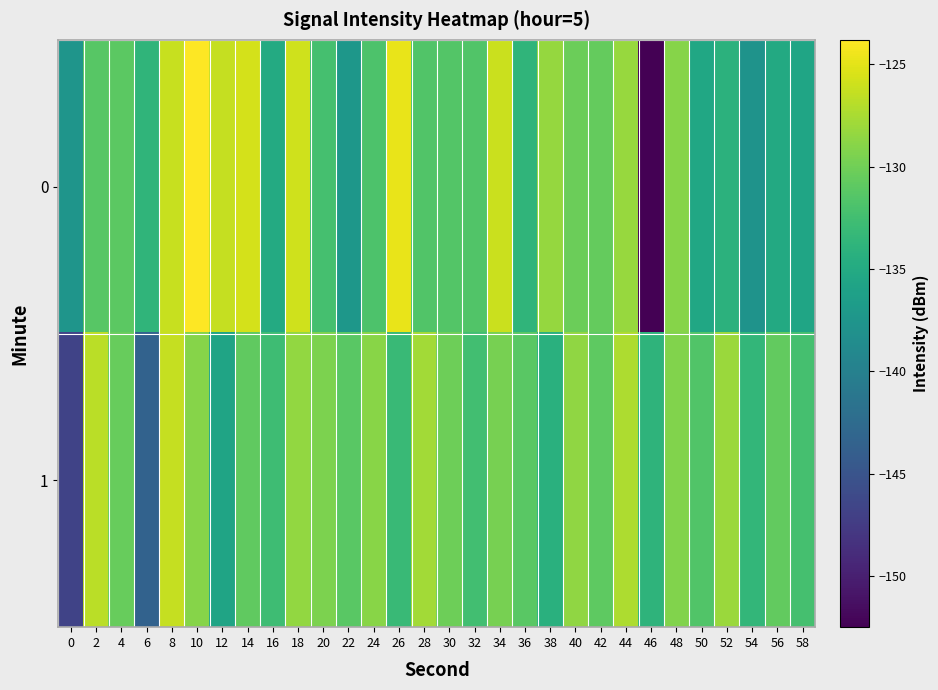

At how many categories does at least one series exceed -139?

30